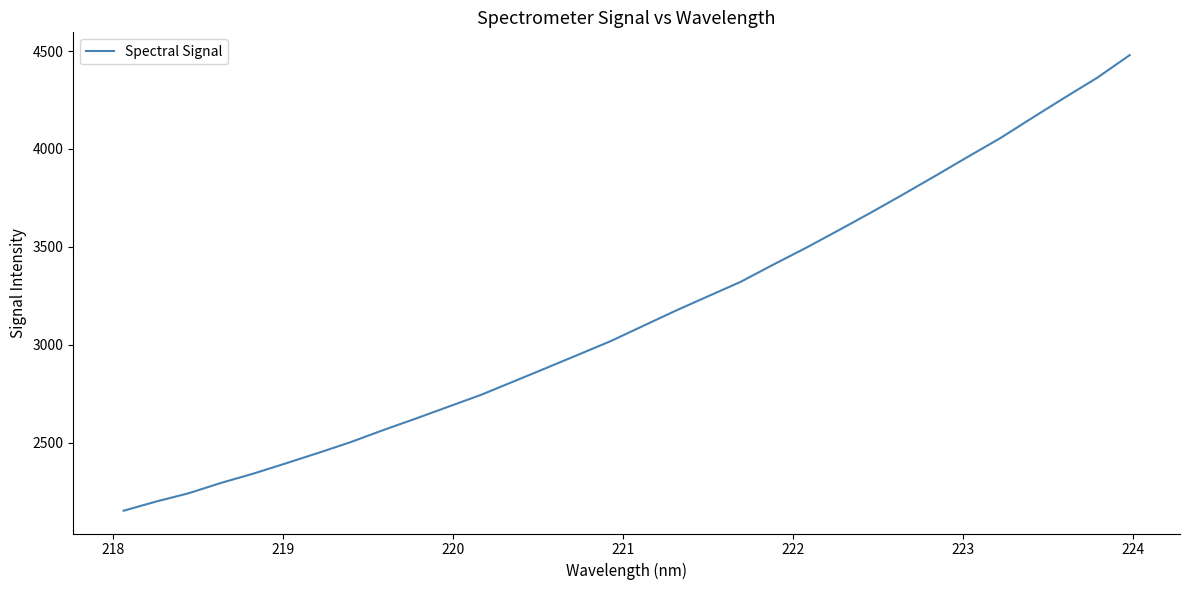

What is the smallest value displayed?

2151.5